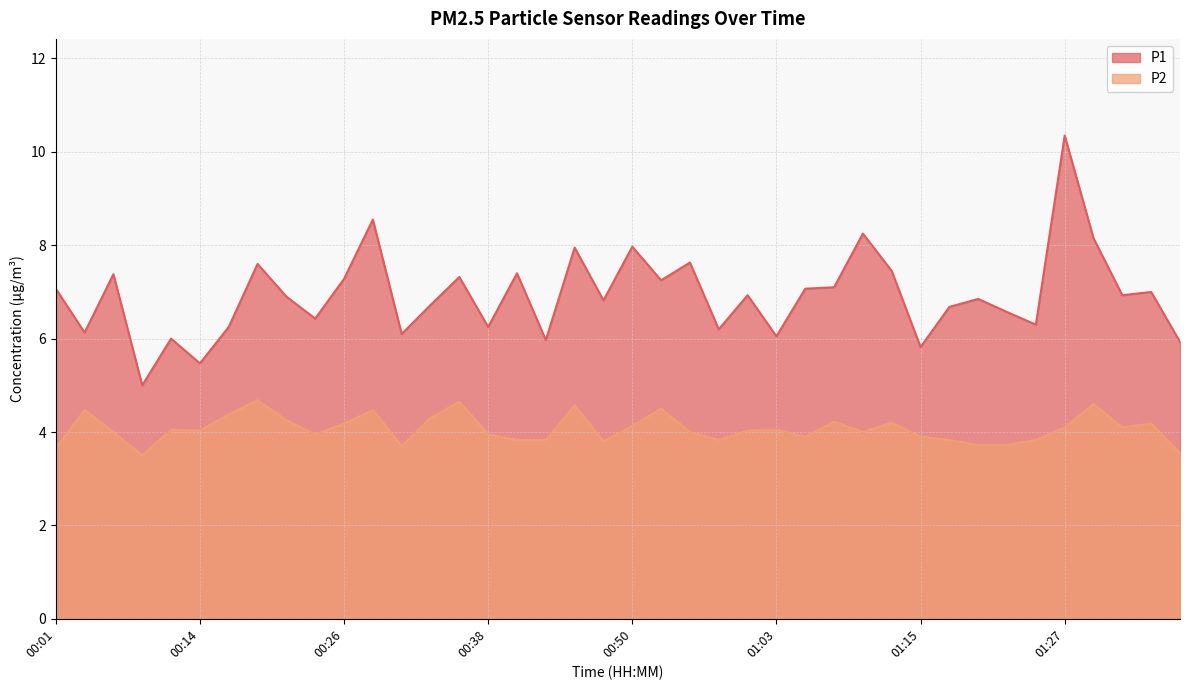

How many values in the P2 series are below 4?

16